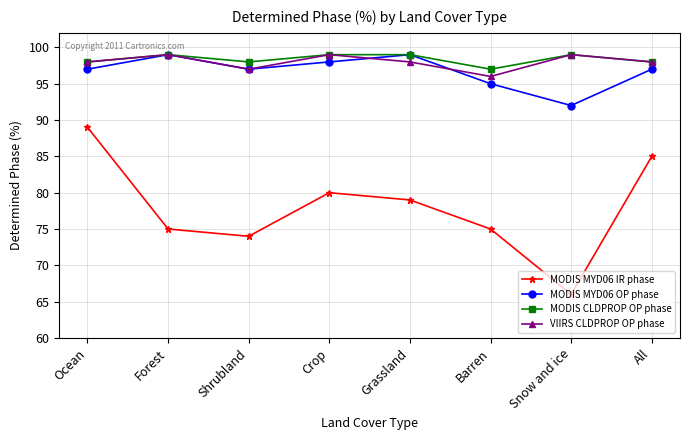

The MODIS CLDPROP OP phase series shows 169 at All. True or false?

False